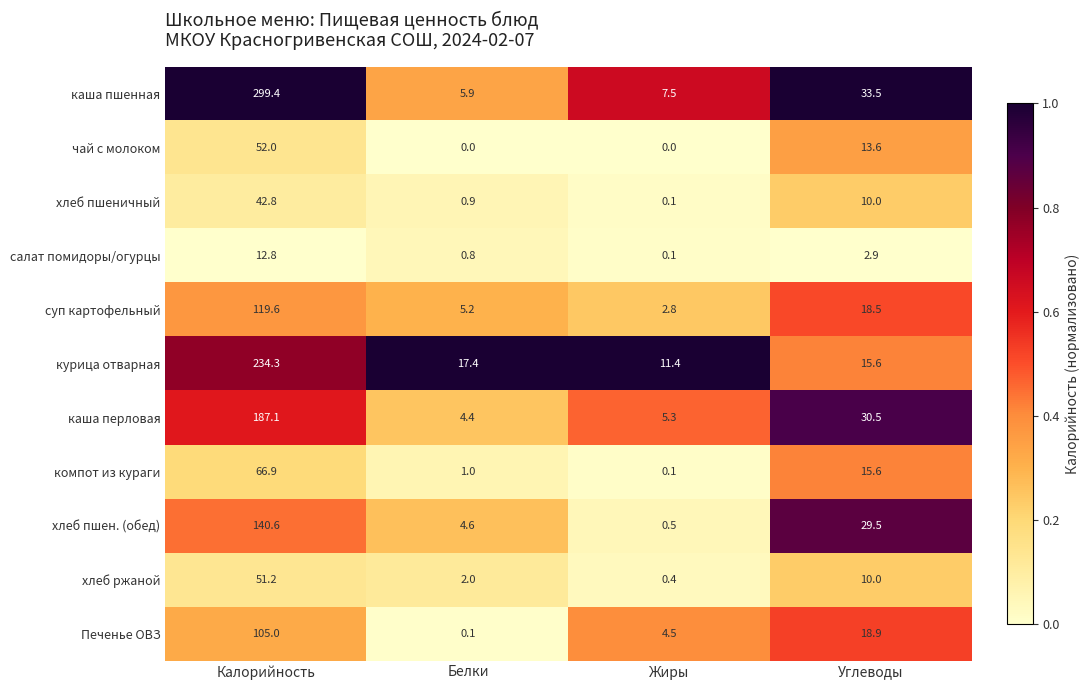

What is the difference between the highest and lowest values at Калорийность?

286.6